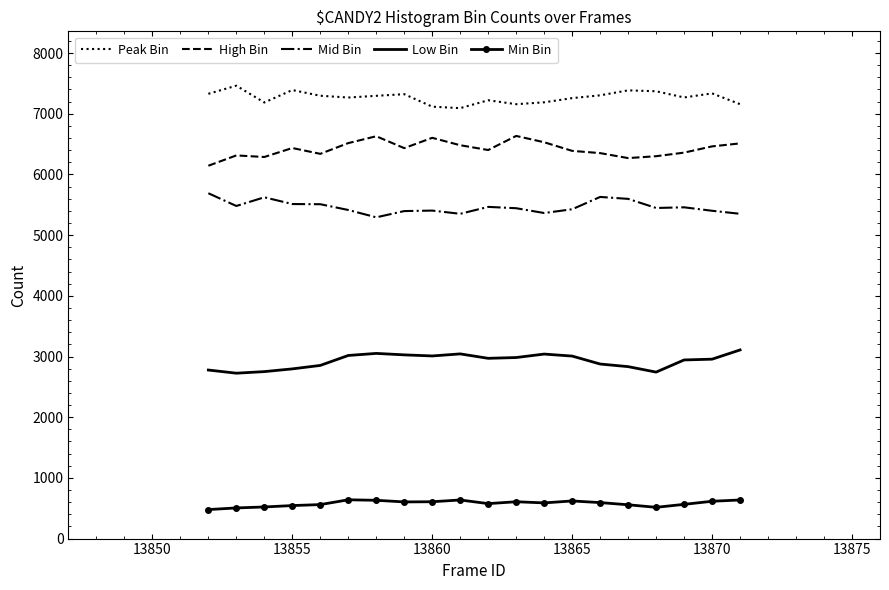

What is the sum of all Min Bin values?

11596